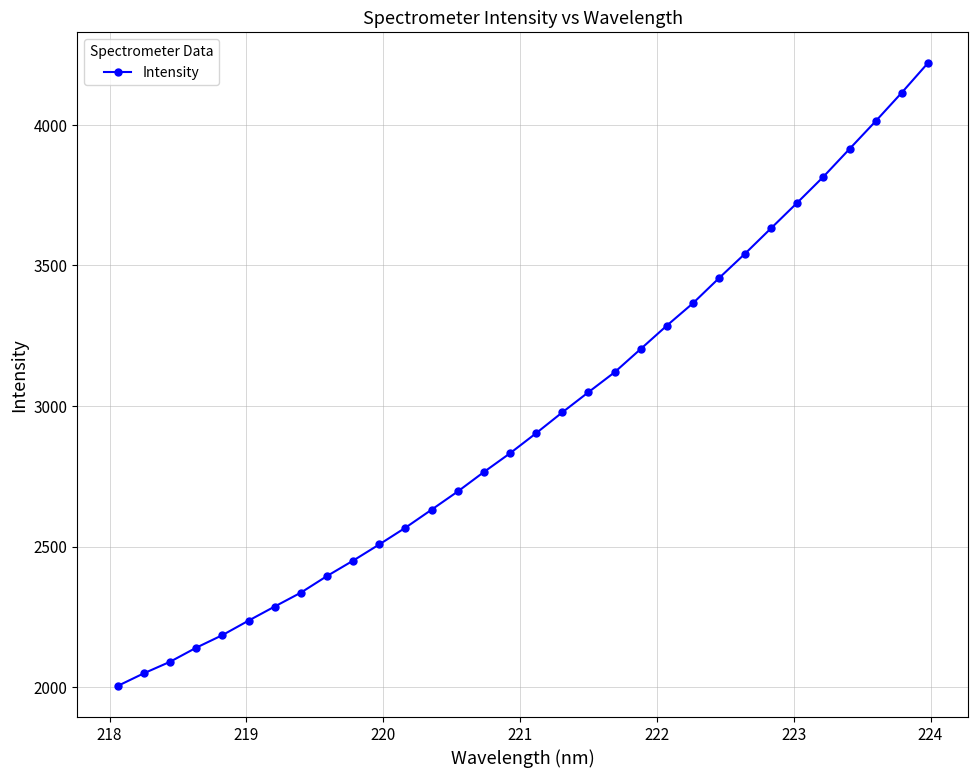

How many distinct data groups are displayed?

1